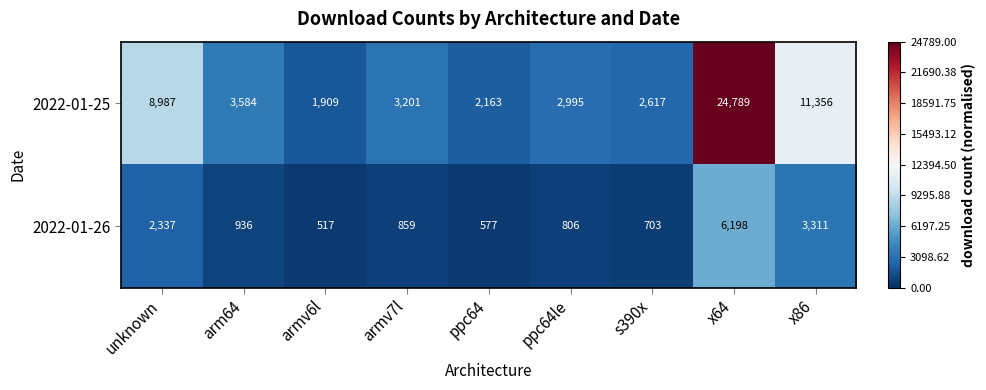

How many data points does each series have?

9